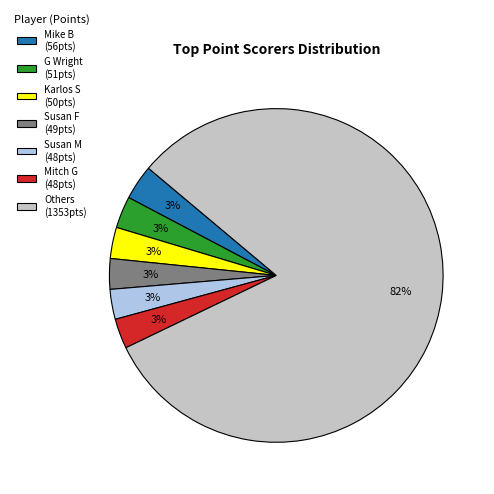

To the nearest percent, what percentage of the pie is G Wright (51pts)?

3%